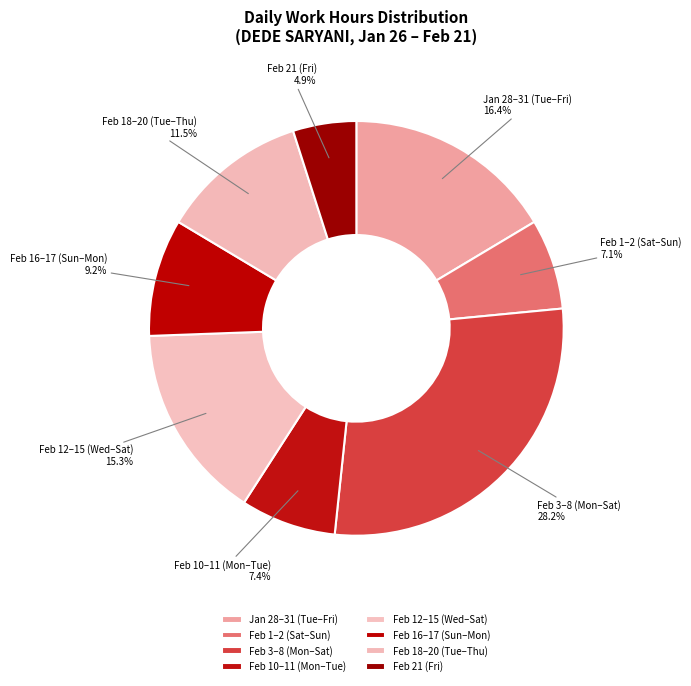

Does Feb 10–11 (Mon–Tue) account for over 50% of the chart?

No